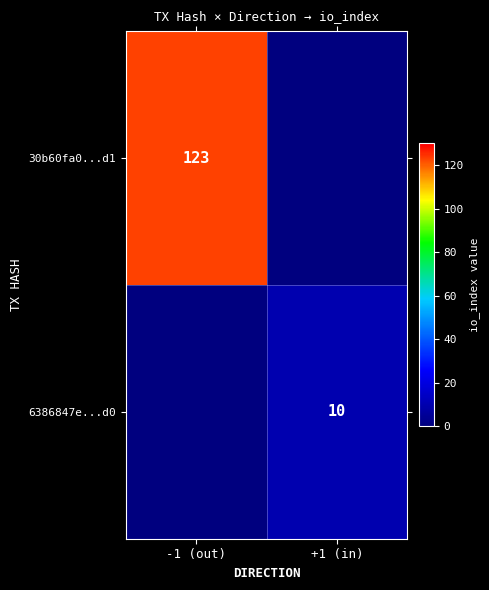

The value of 30b60fa0...d1 at -1 (out) is 123. True or false?

True